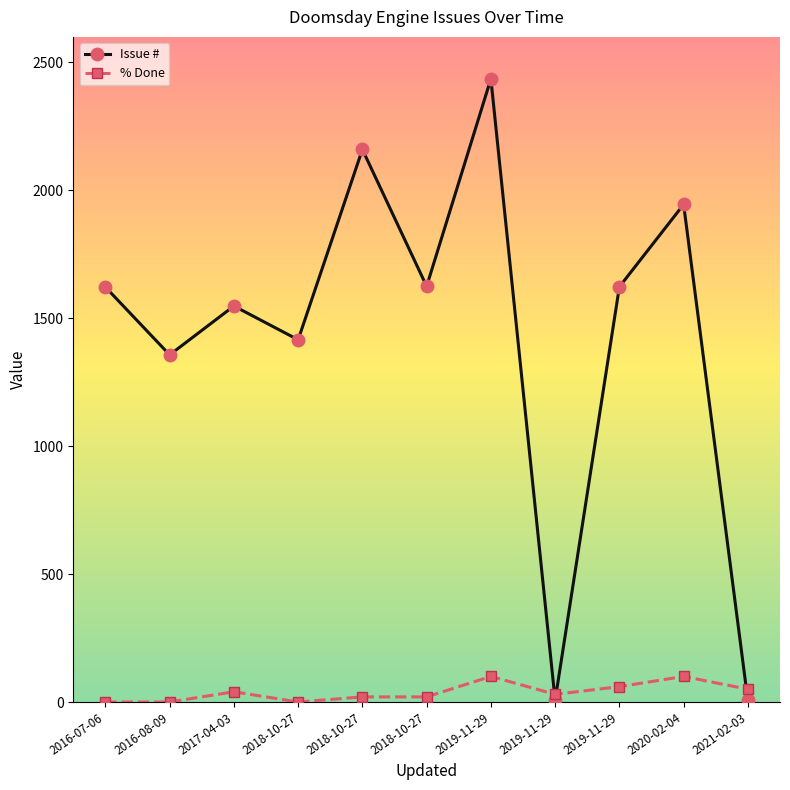

Where is the first local minimum for Issue #?

2016-08-09